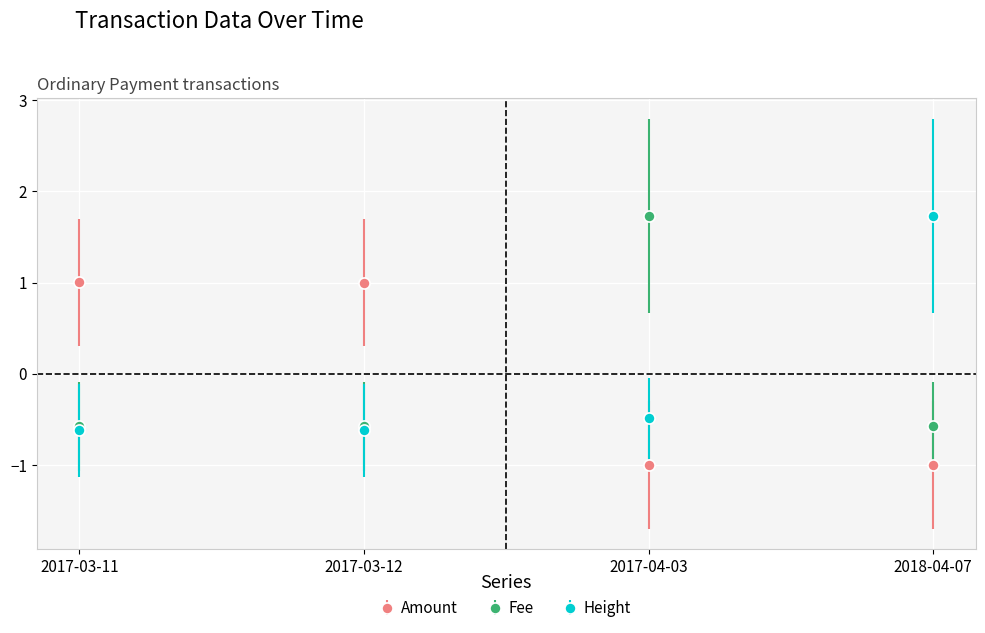

What position from the right is 2017-03-11?

4